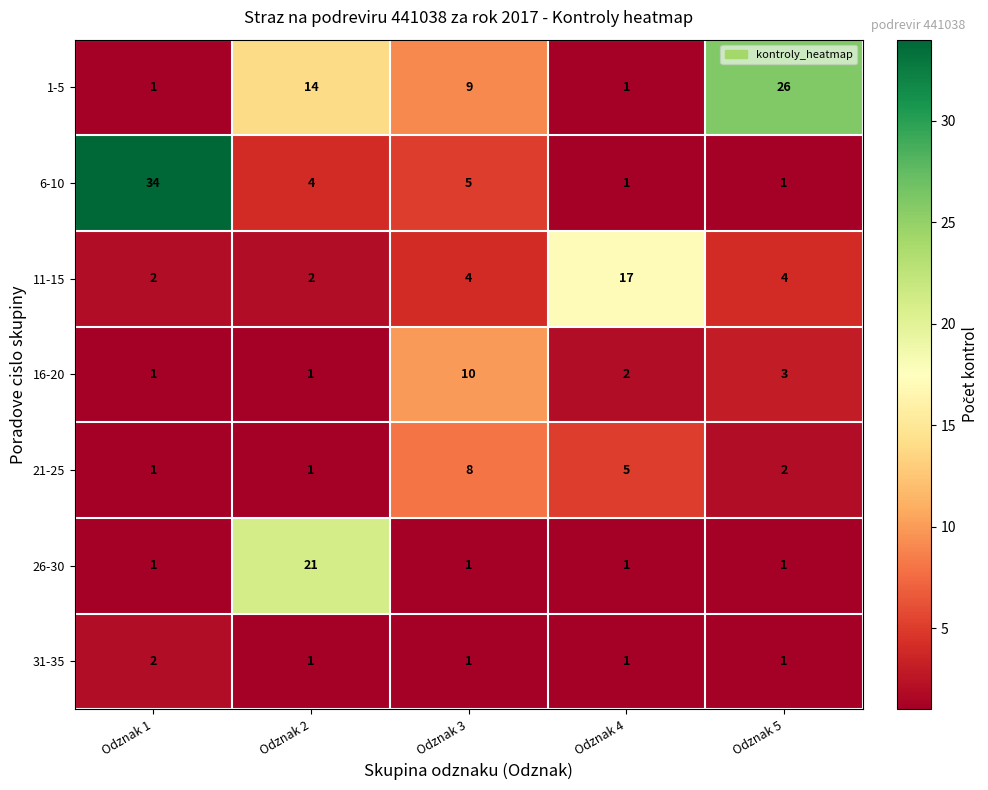

What is the smallest value displayed?

1